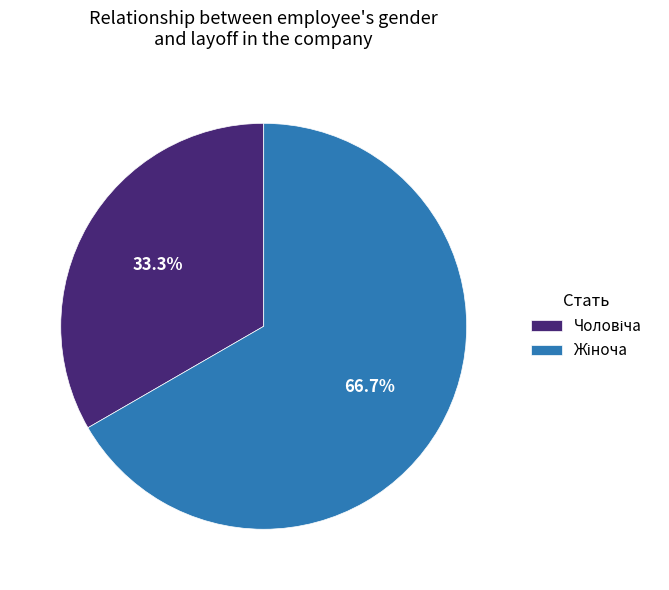

Does any single category account for the majority?

Yes